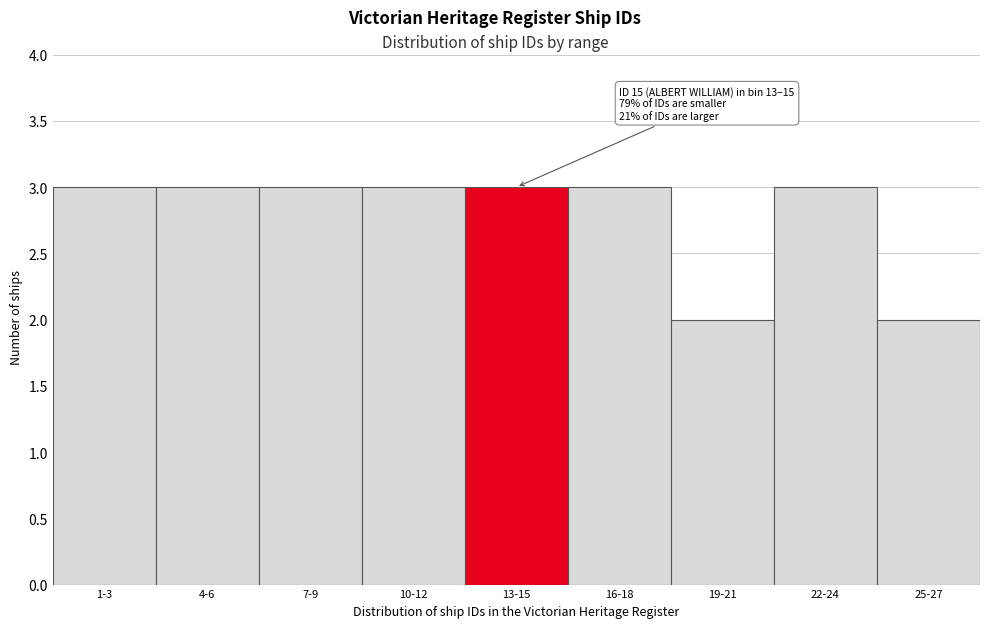

Reading left to right, list all the values displayed in this chart.

1-3=3	4-6=3	7-9=3	10-12=3	13-15=3	16-18=3	19-21=2	22-24=3	25-27=2